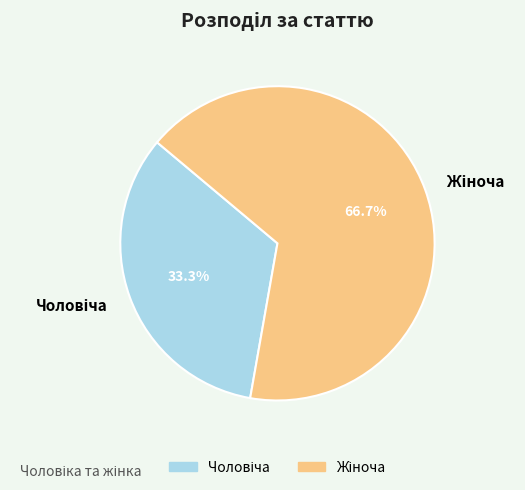

Is there any slice that represents more than half of the pie?

Yes